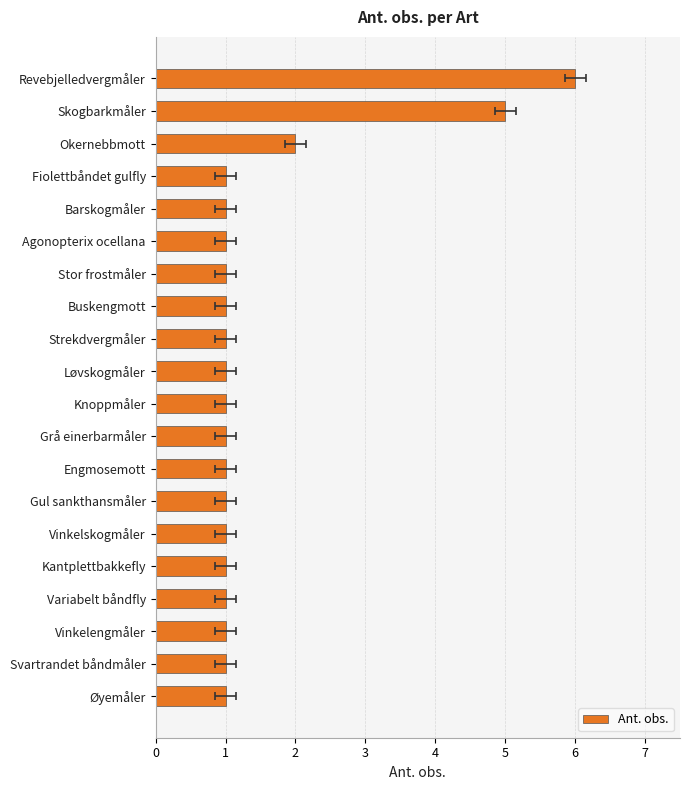

What is the difference between the second highest and second lowest values?

4